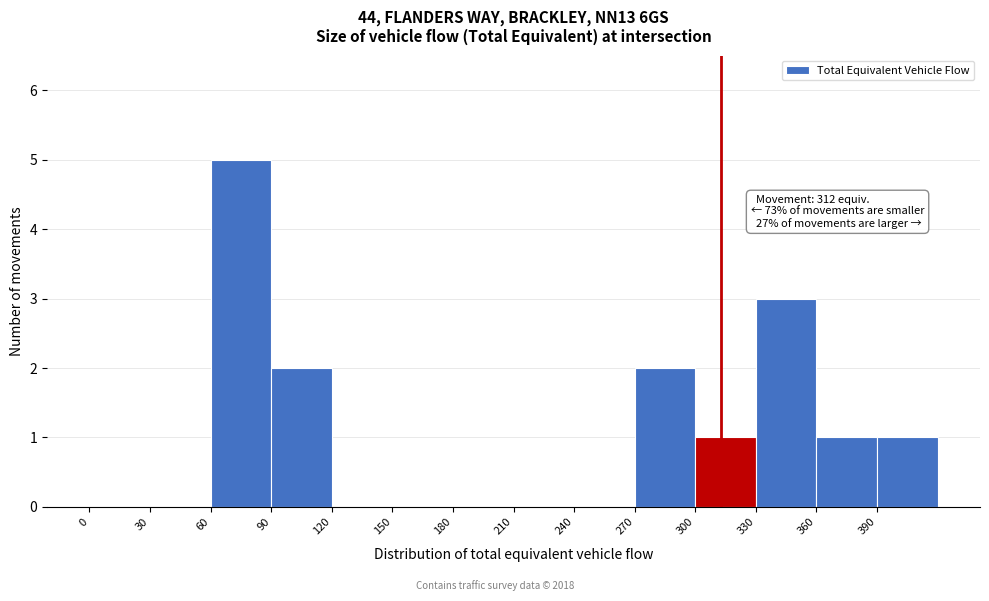

Over which range of the x-axis is the bar tallest?

60 to 90